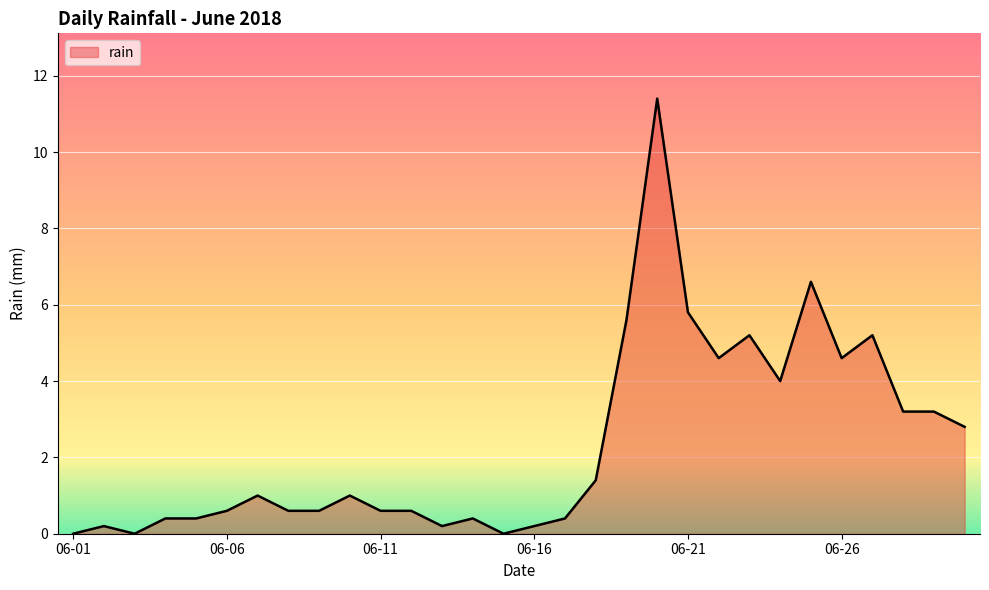

What is the maximum value shown in the chart?

11.4